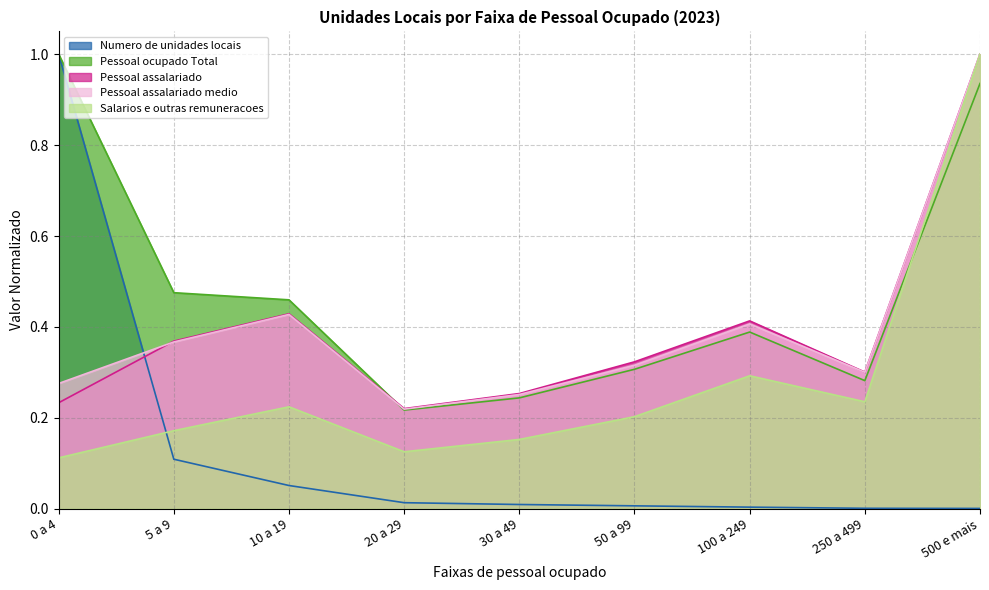

What position from the left is 5 a 9?

2